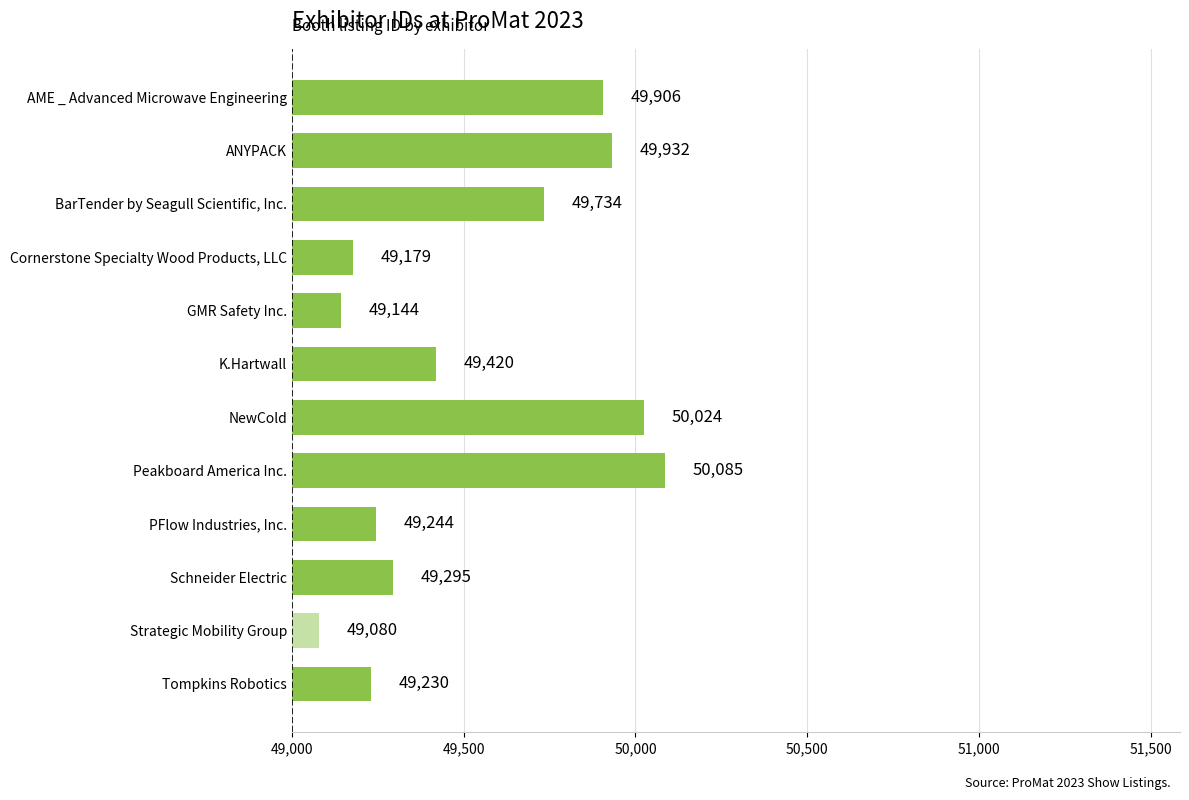

True or false: the data shows 76824 at Strategic Mobility Group.

False